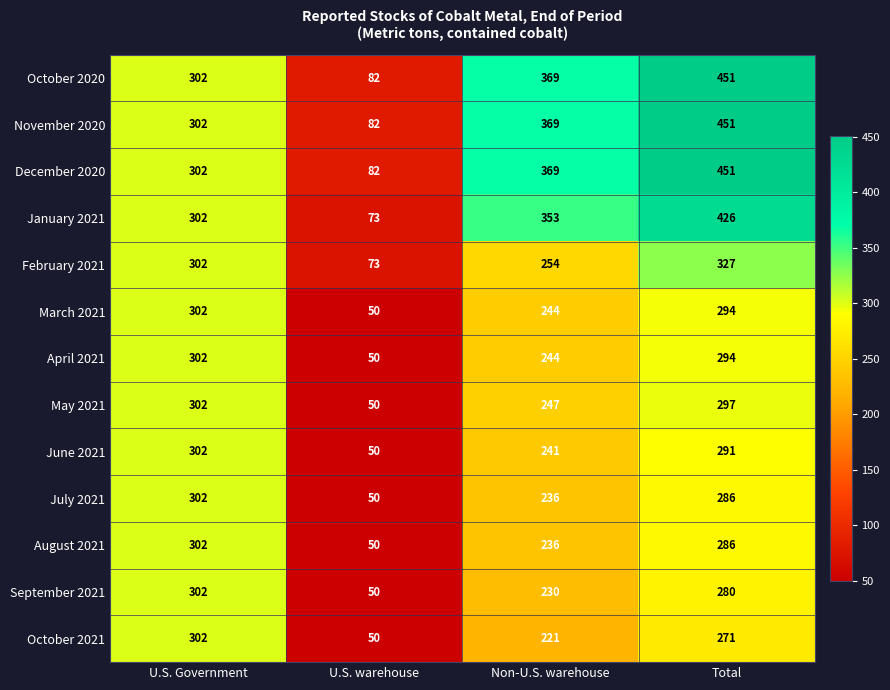

At which label does March 2021 reach its minimum?

U.S. warehouse